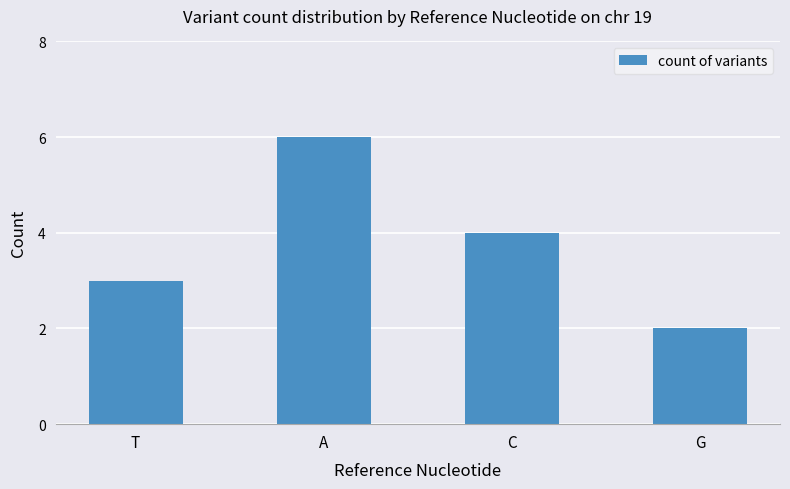

What is the maximum value shown in the chart?

6